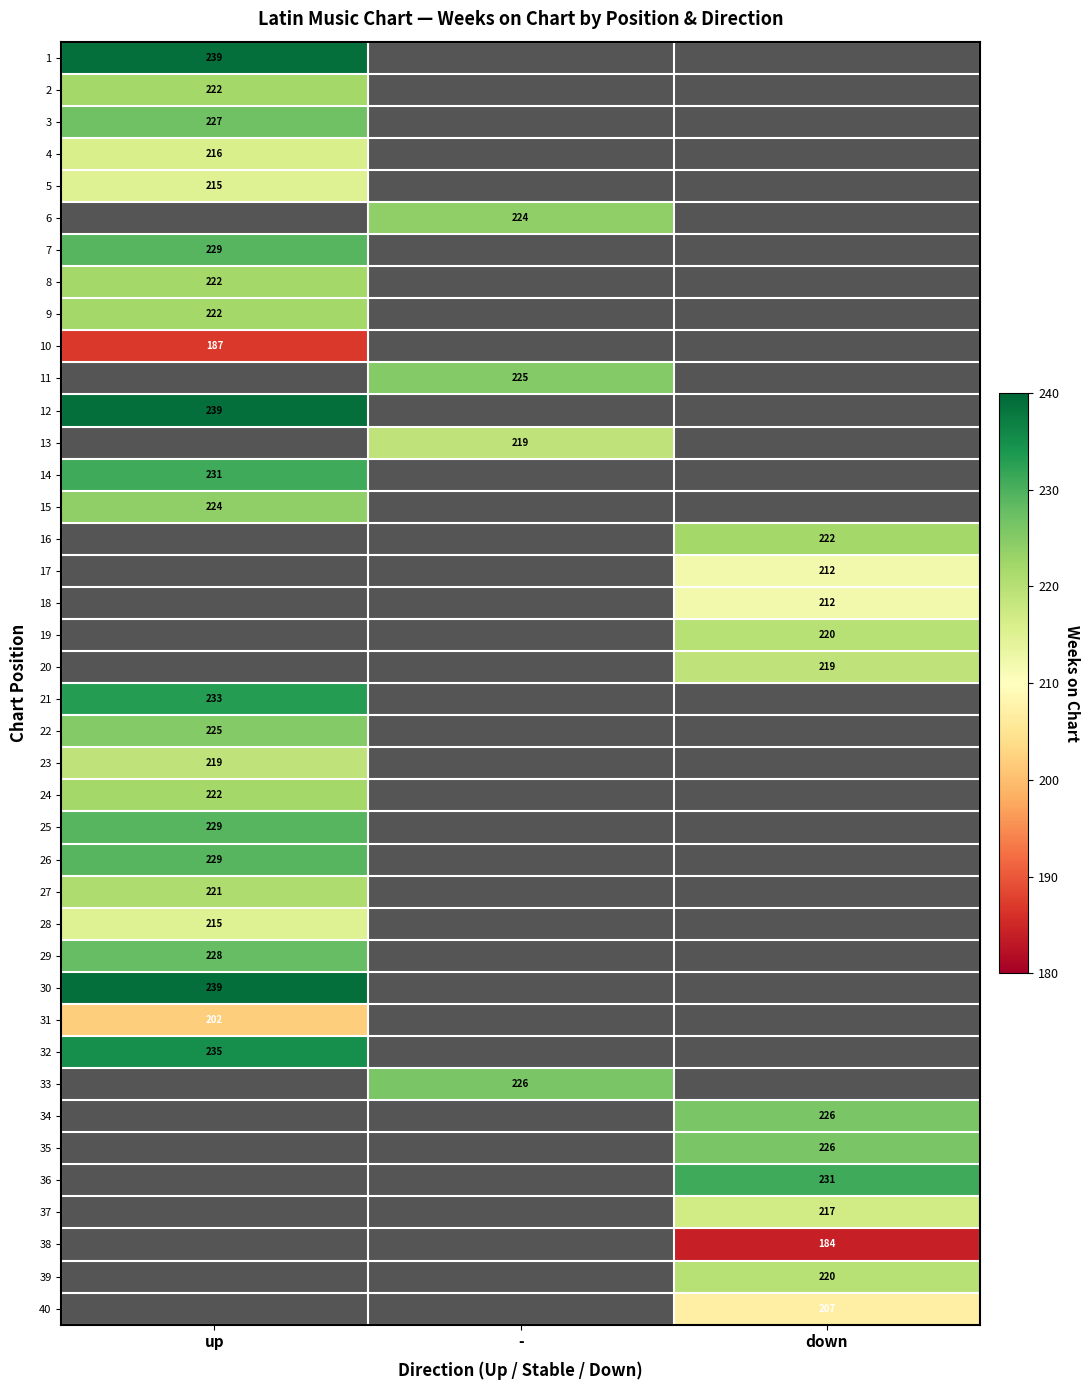

Is it true that 23 equals 219 at up?

True